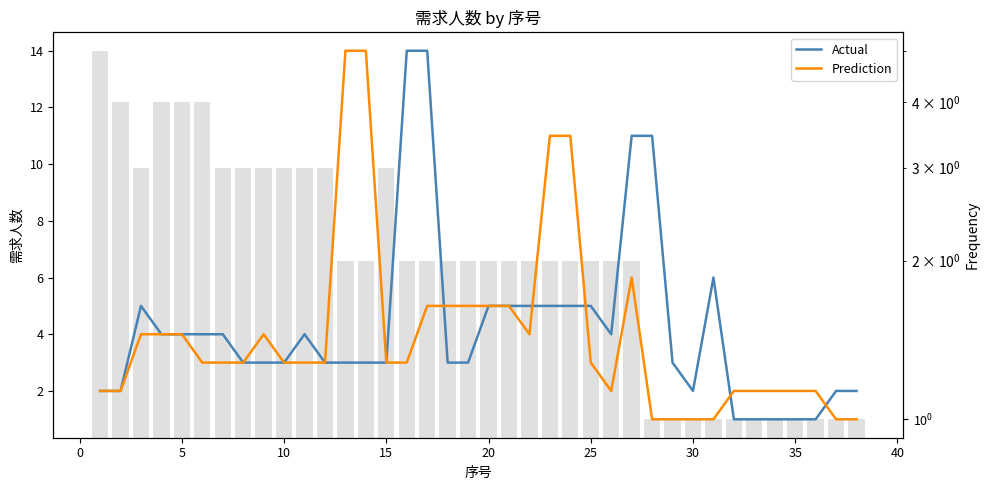

What is the lowest value of the Actual series?

1